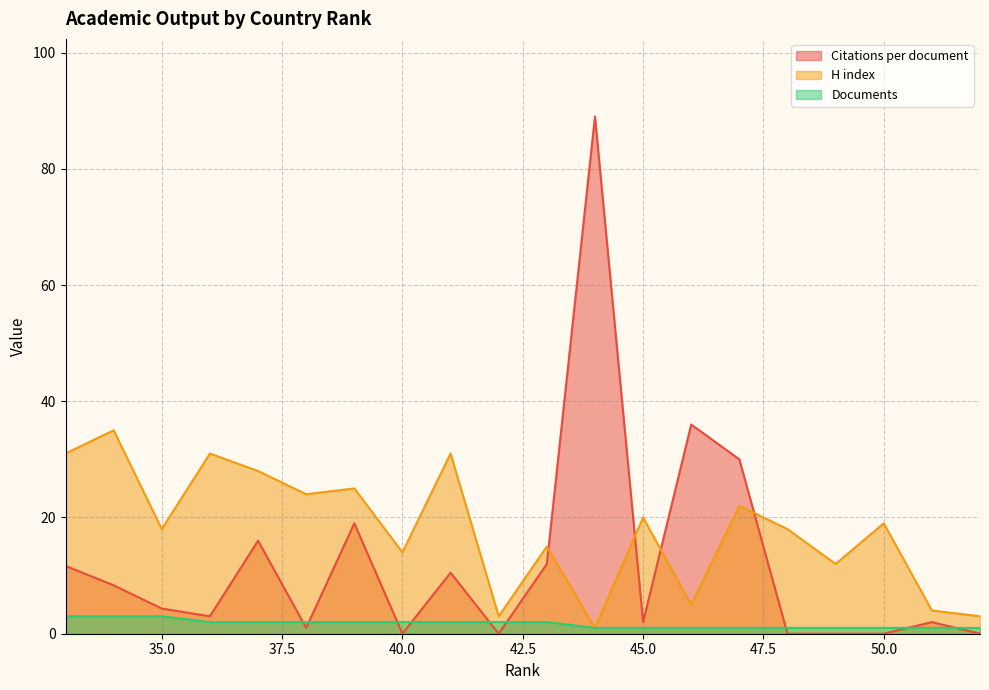

Rank the series at 37 from lowest to highest value.

Documents, Citations per document, H index